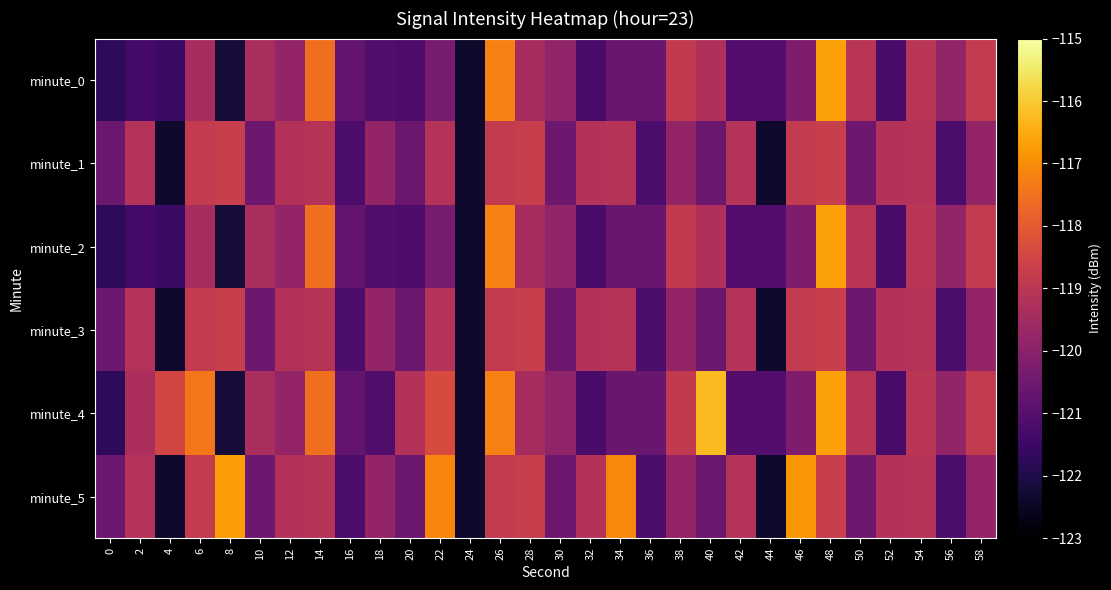

Between 16 and 18, which series saw the biggest shift?

minute_1